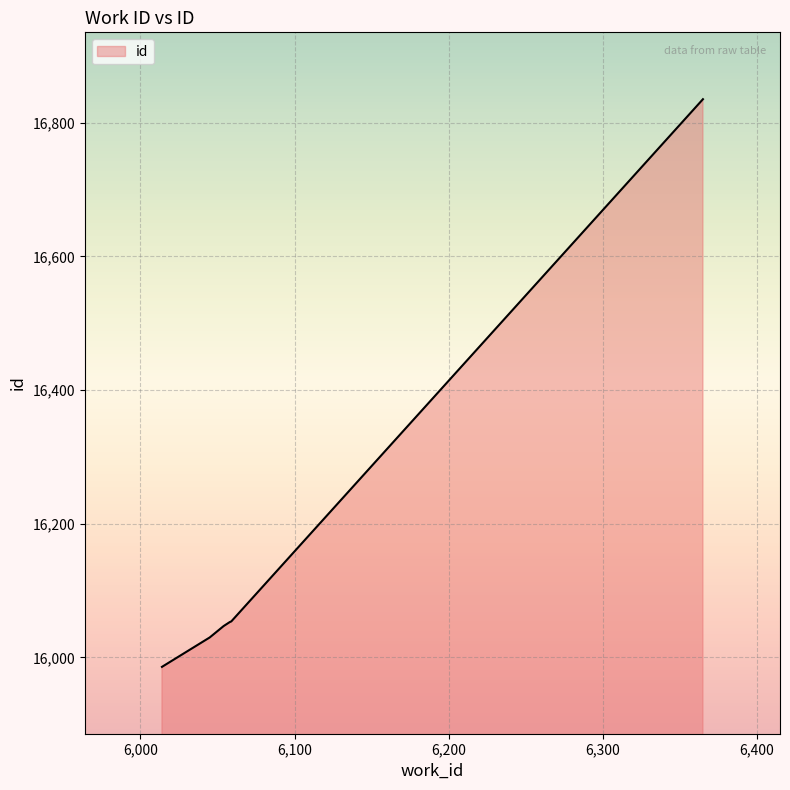

Does the chart display data point markers on the line(s)?

No